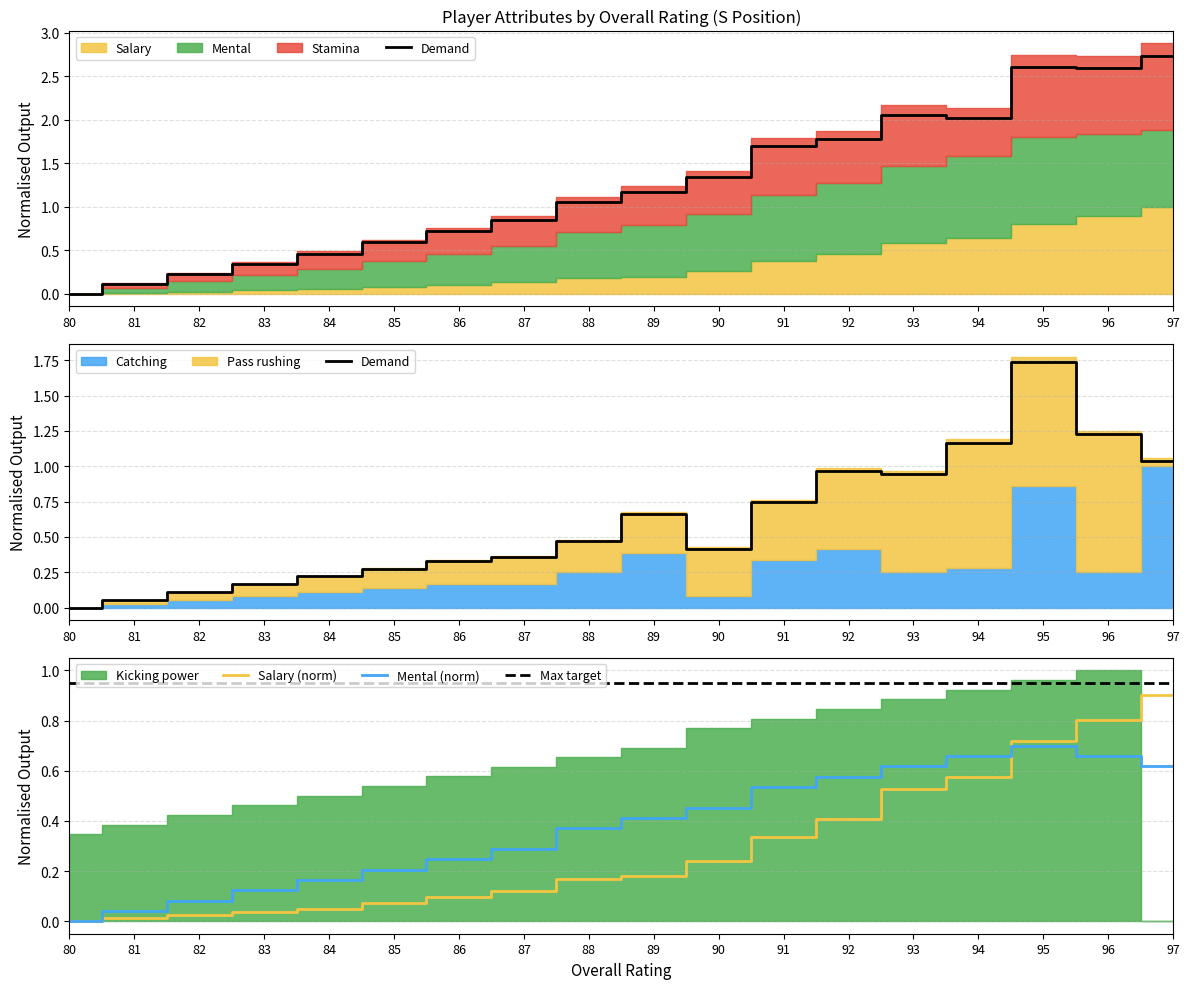

What is the difference between the highest and lowest values at 83?

0.3